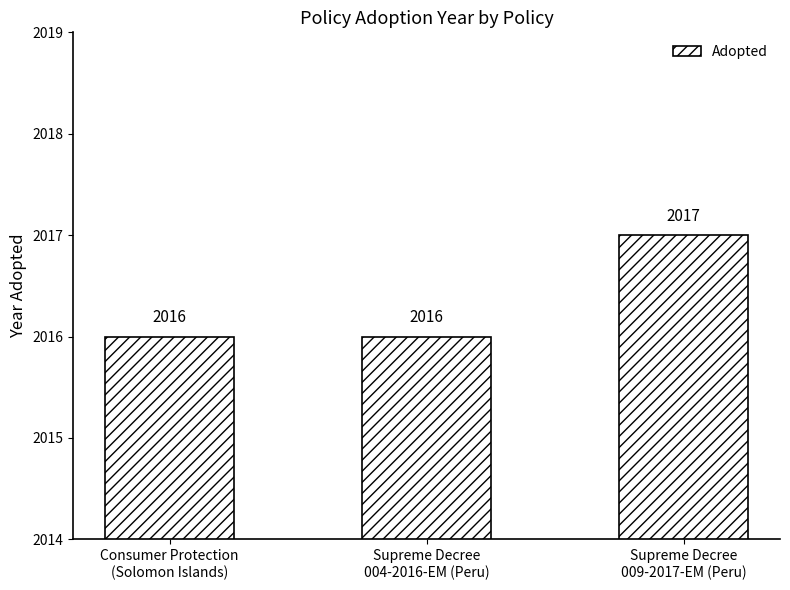

What is the value of the 2nd bar from the left?

2016